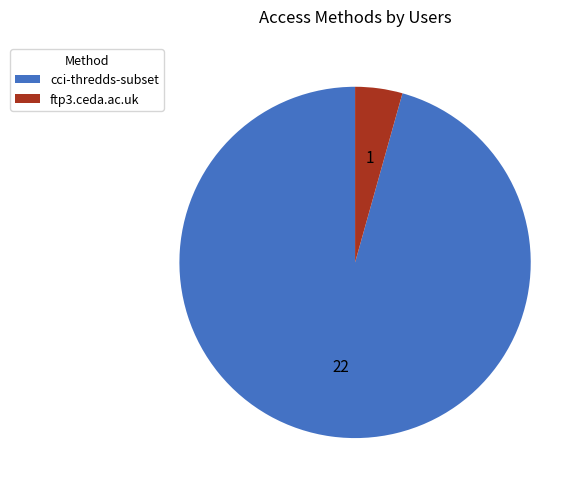

Which has a higher value, cci-thredds-subset or ftp3.ceda.ac.uk?

cci-thredds-subset